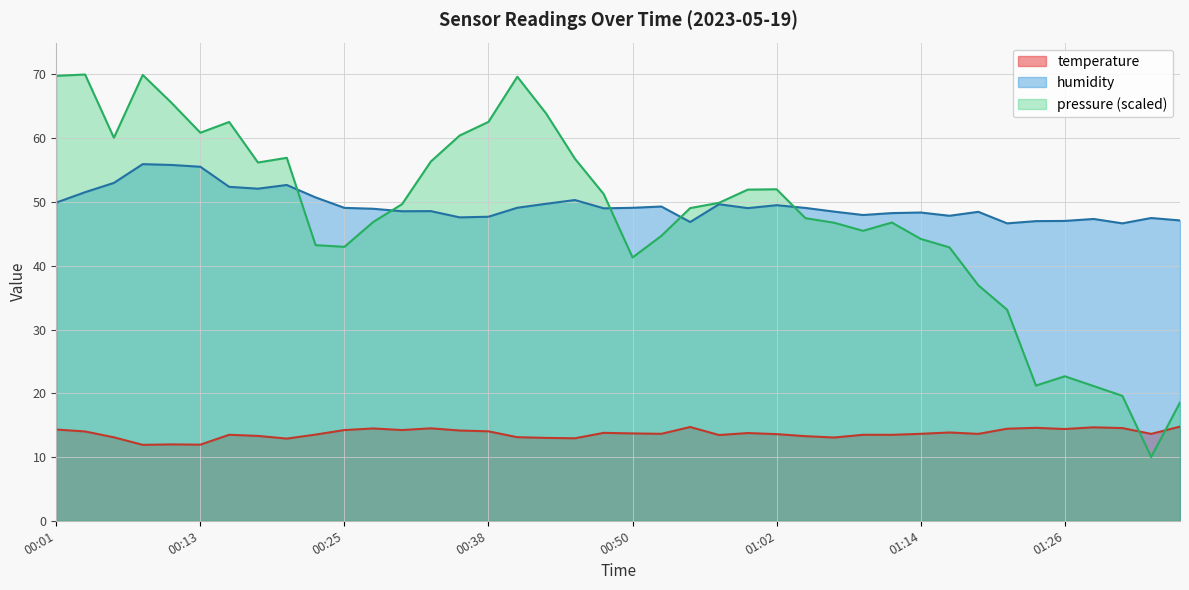

What is the sum of all temperature values?

547.2